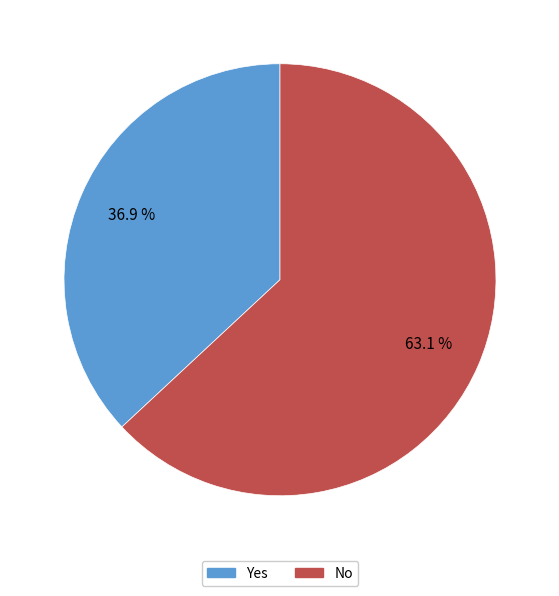

Which category has the smallest portion of the pie?

Yes